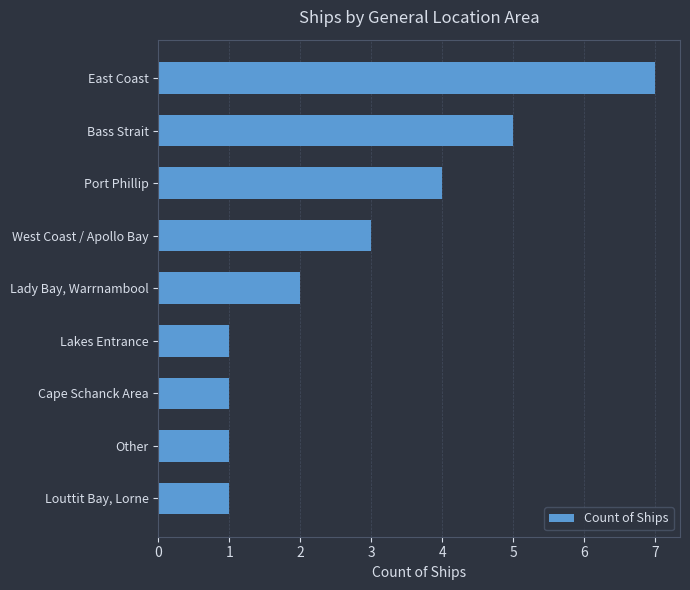

How many categories are shown in the chart?

9